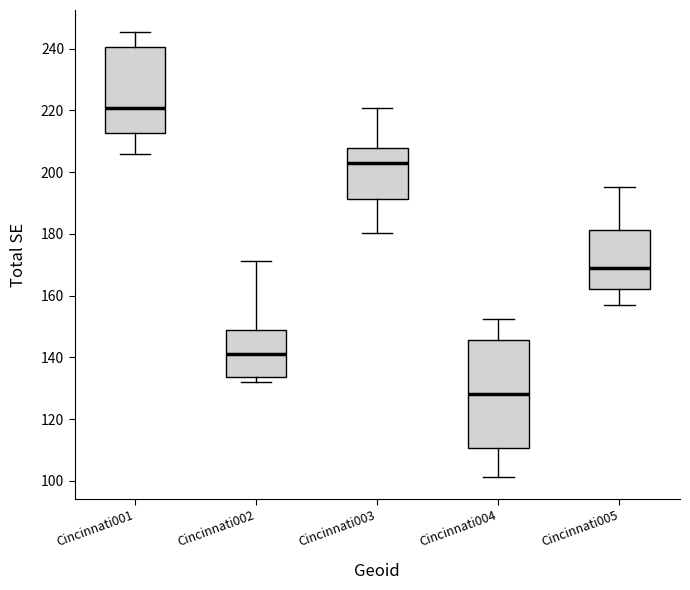

Where is the lower edge of the box for Cincinnati002 on the y-axis? The values are not printed on the chart, so give them approximately, as read against the axis.

134